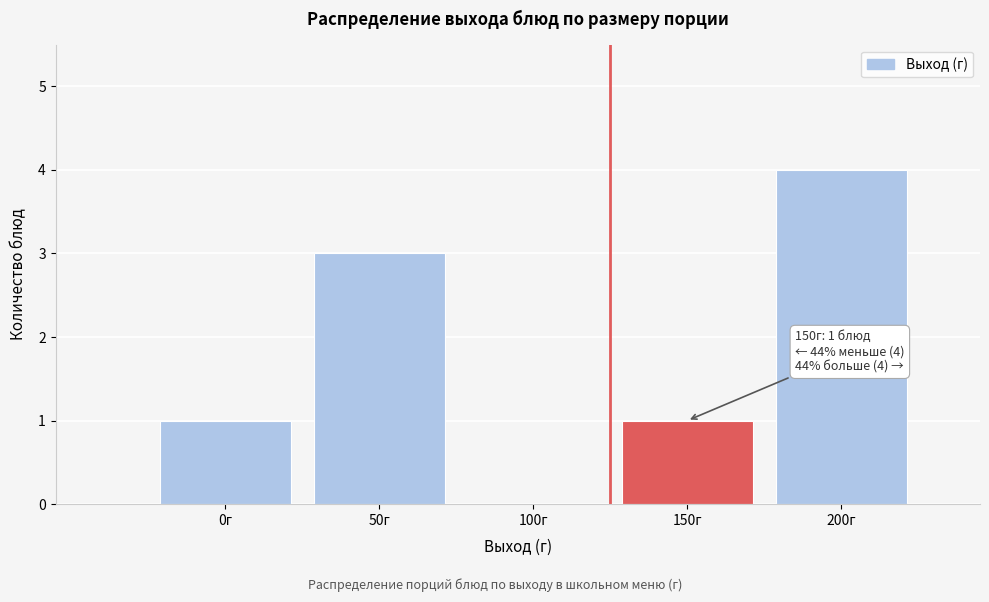

Reading left to right, list all the values displayed in this chart.

0г=1	50г=3	100г=0	150г=1	200г=4